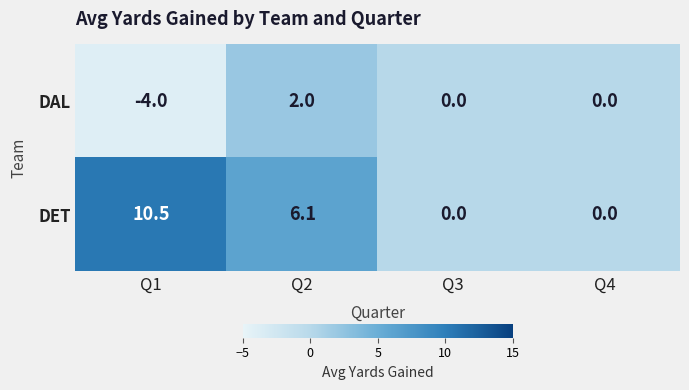

At which label is DAL closest to -1?

Q3